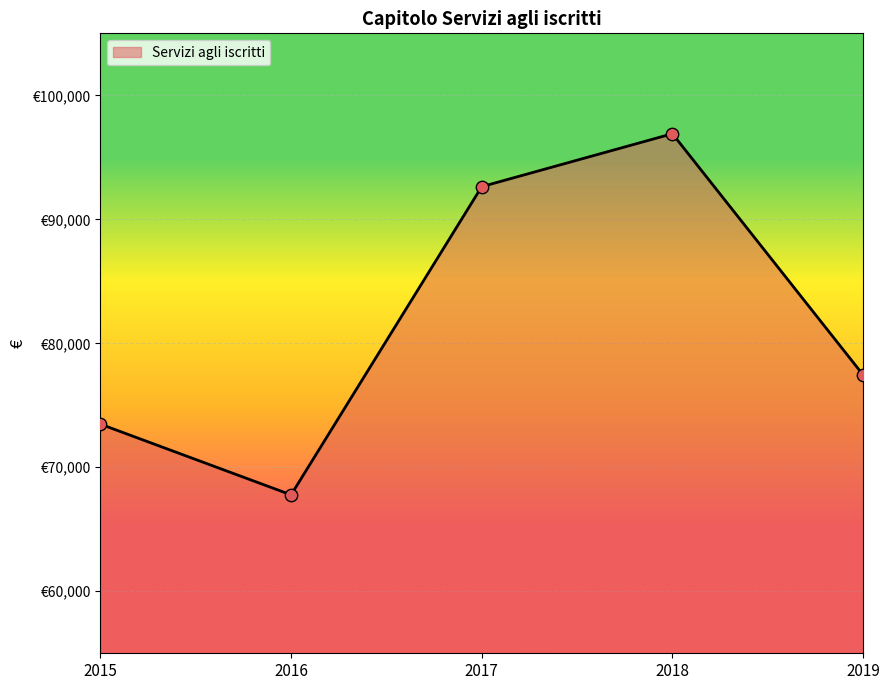

Is this an area chart (filled region under the line)?

Yes